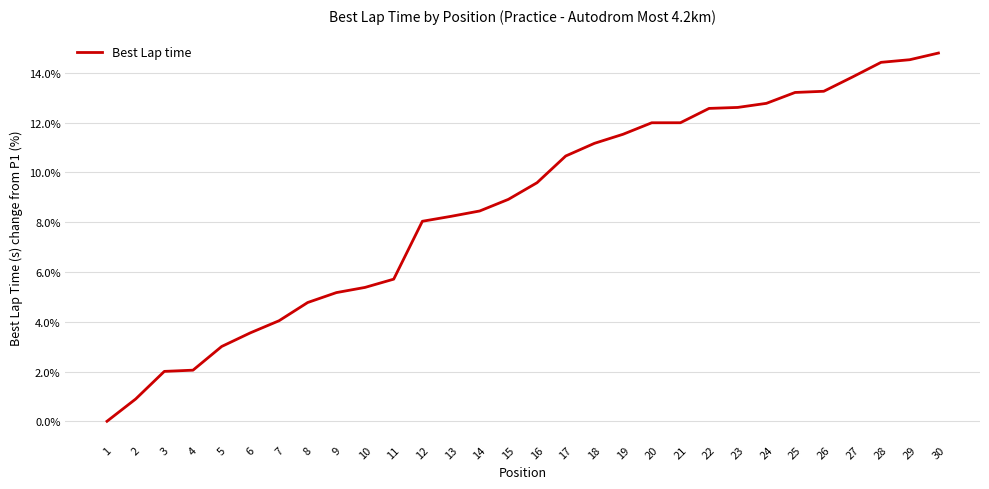

How many values are below 9?

15